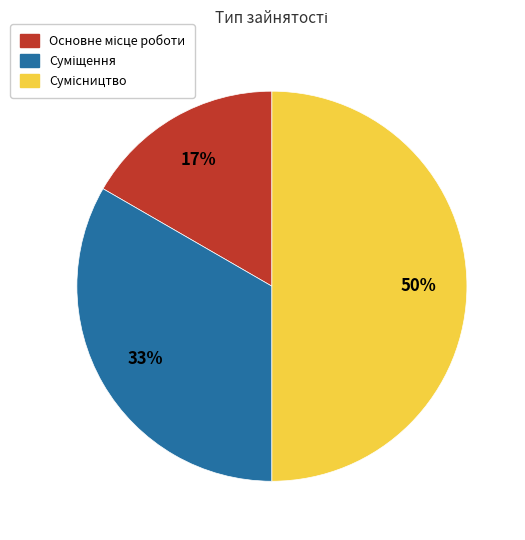

To the nearest percent, what is the average slice percentage?

33%